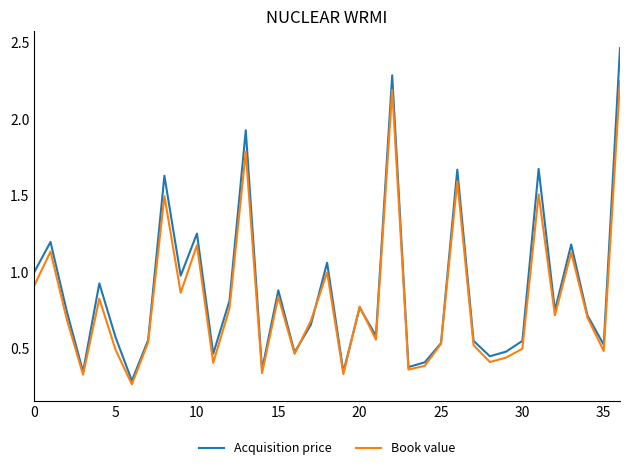

List the series in order of their peak value, lowest first.

Book value, Acquisition price